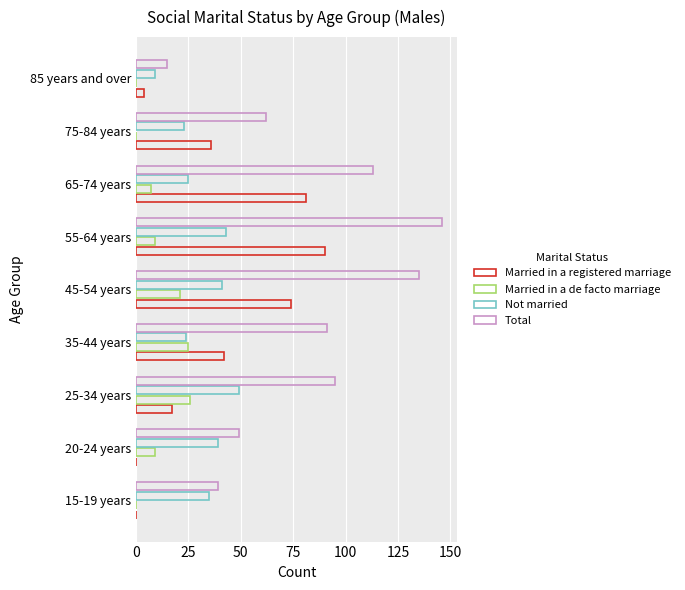

How many data points does each series have?

9